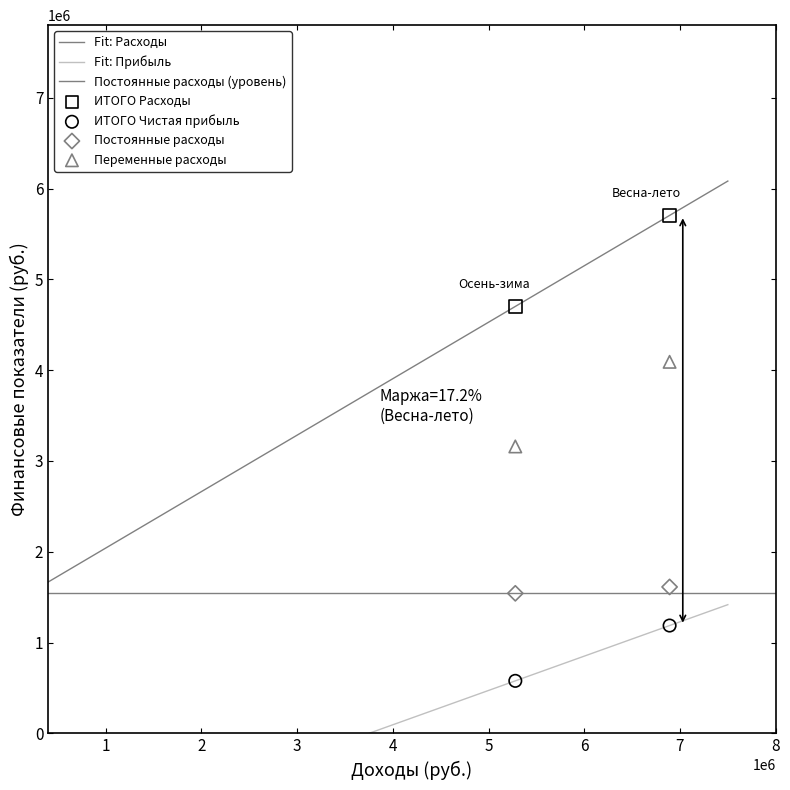

Which series contains the lowest Y value?

ИТОГО Чистая прибыль